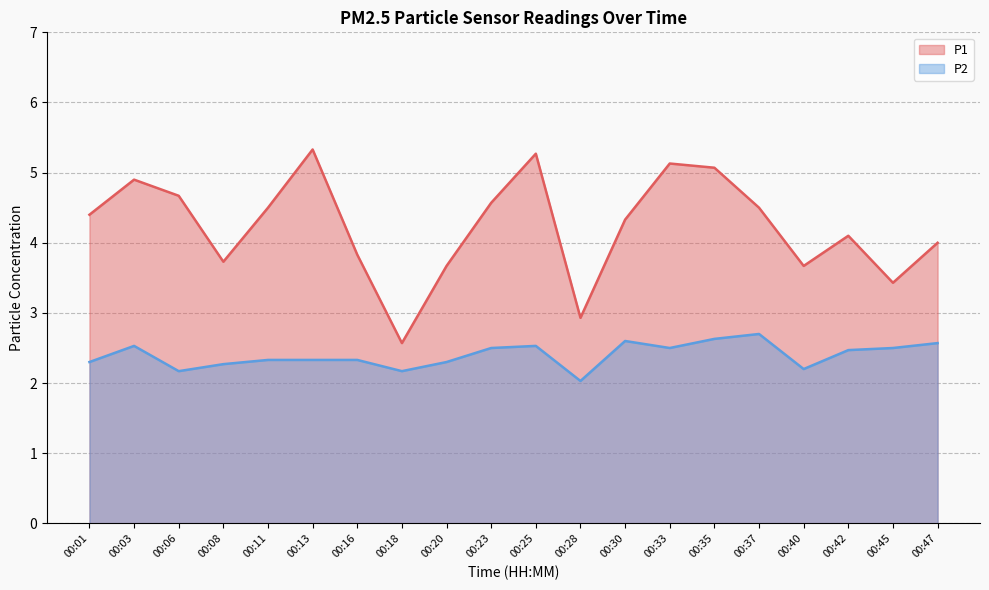

Read the P1 value at 00:01.

4.4